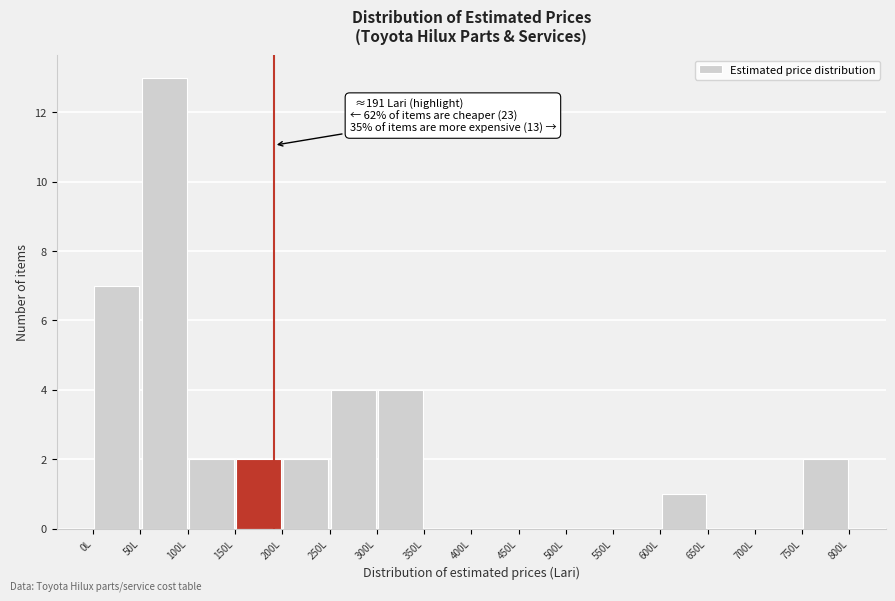

Which range on the x-axis has the tallest bar?

50 to 100